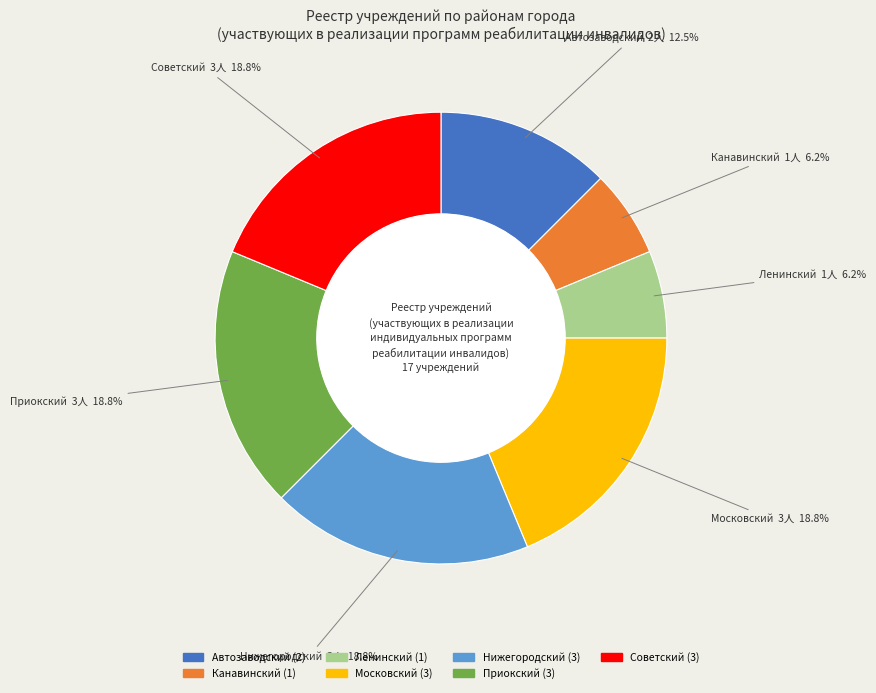

Count the number of slices in the pie.

7